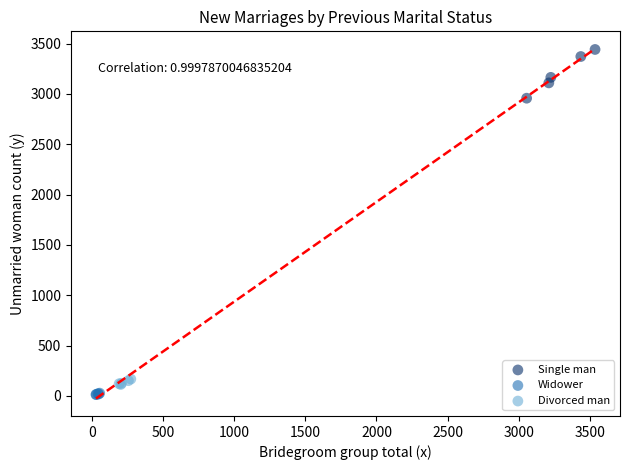

Which series has the largest Y range (max minus min)?

Single man